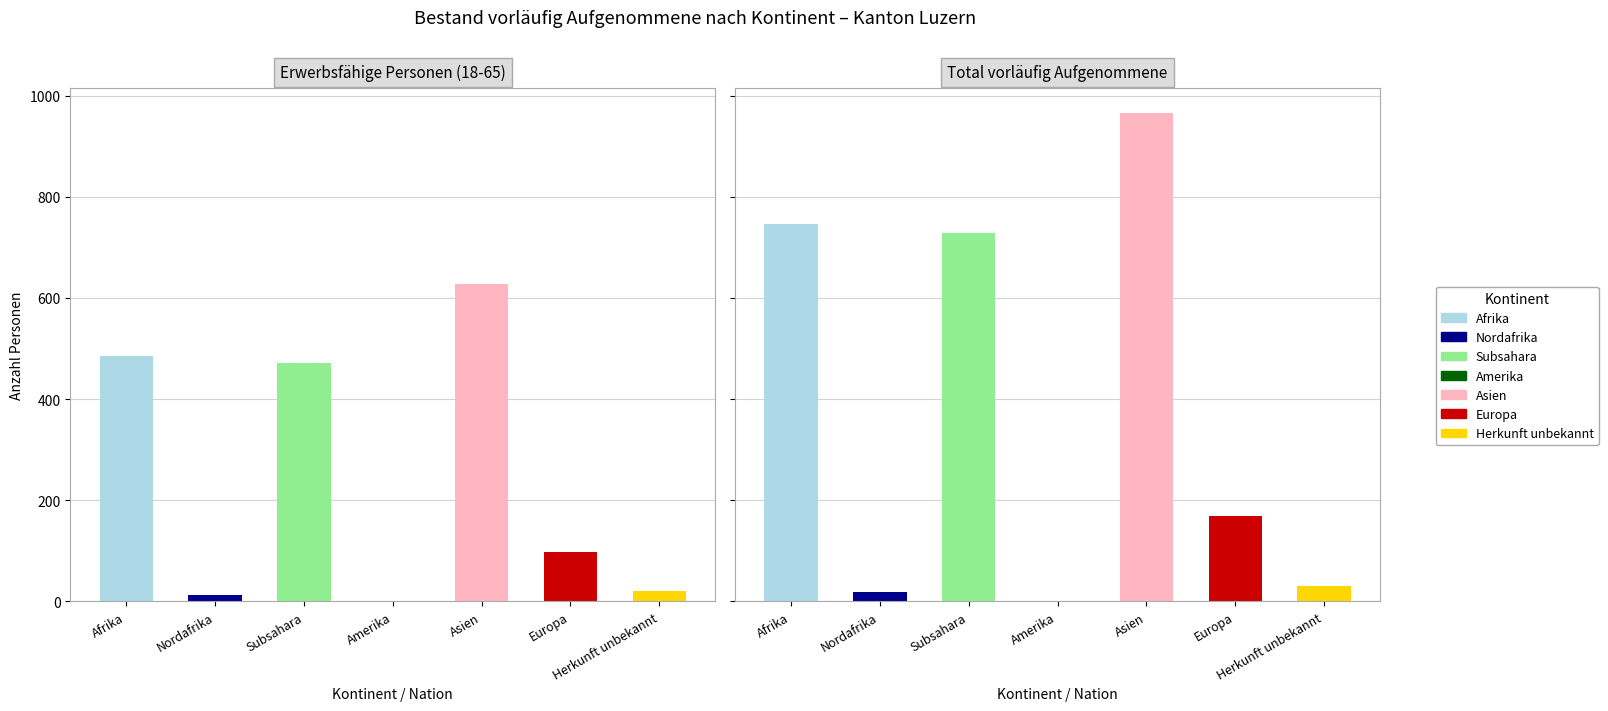

Rank the series by their average value, from highest to lowest.

Total vorläufig Aufgenommene, Erwerbsfähige Personen